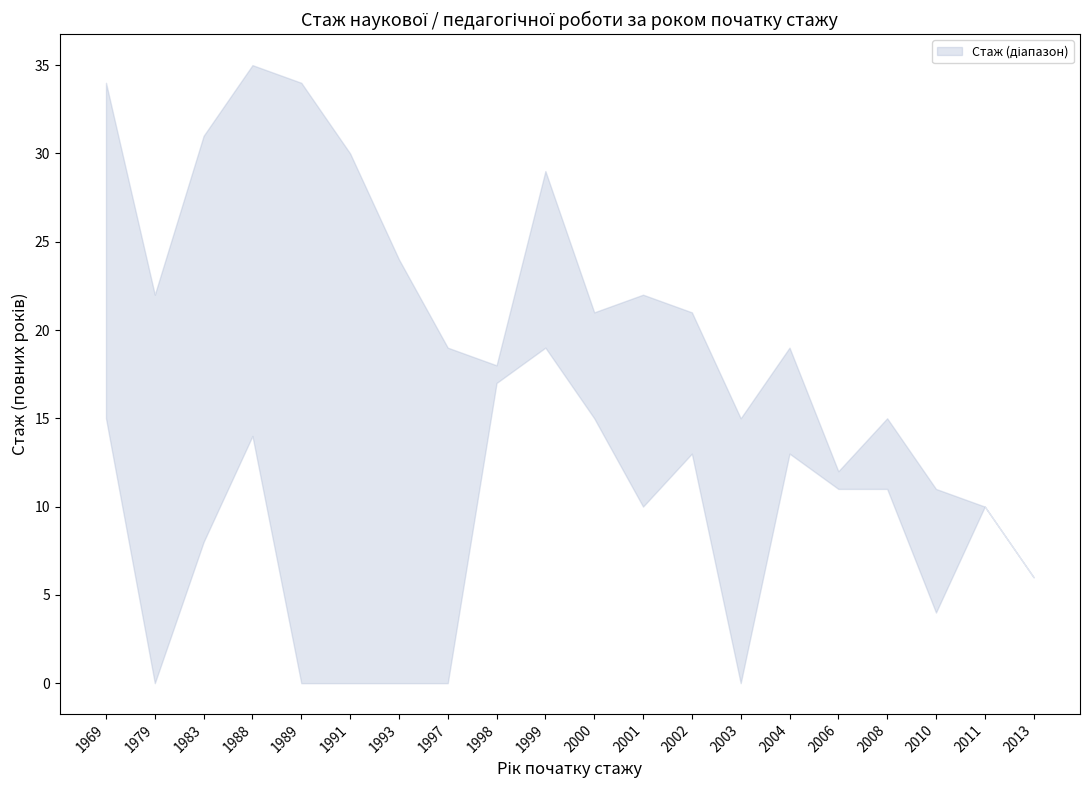

Where does the upper series first go above 21?

1969